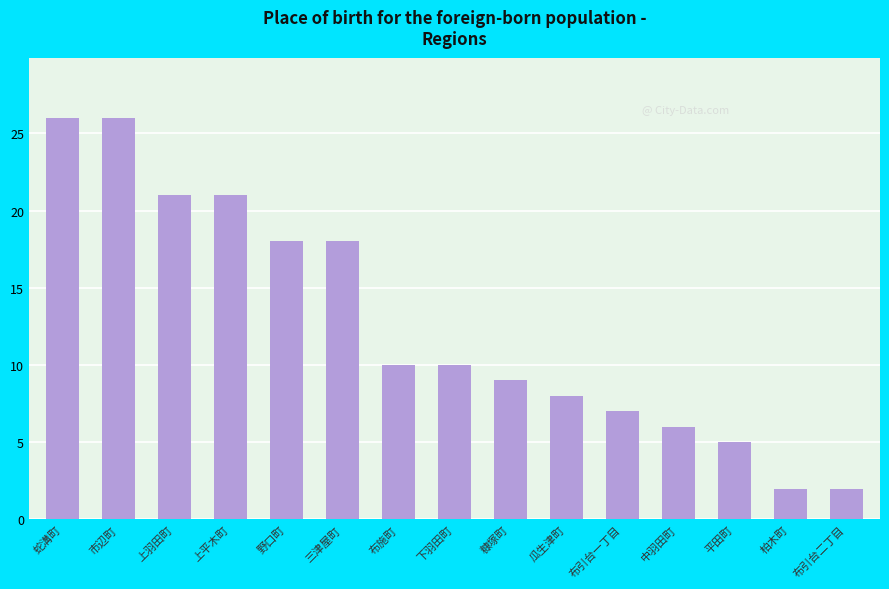

Does the chart contain stacked bars?

No